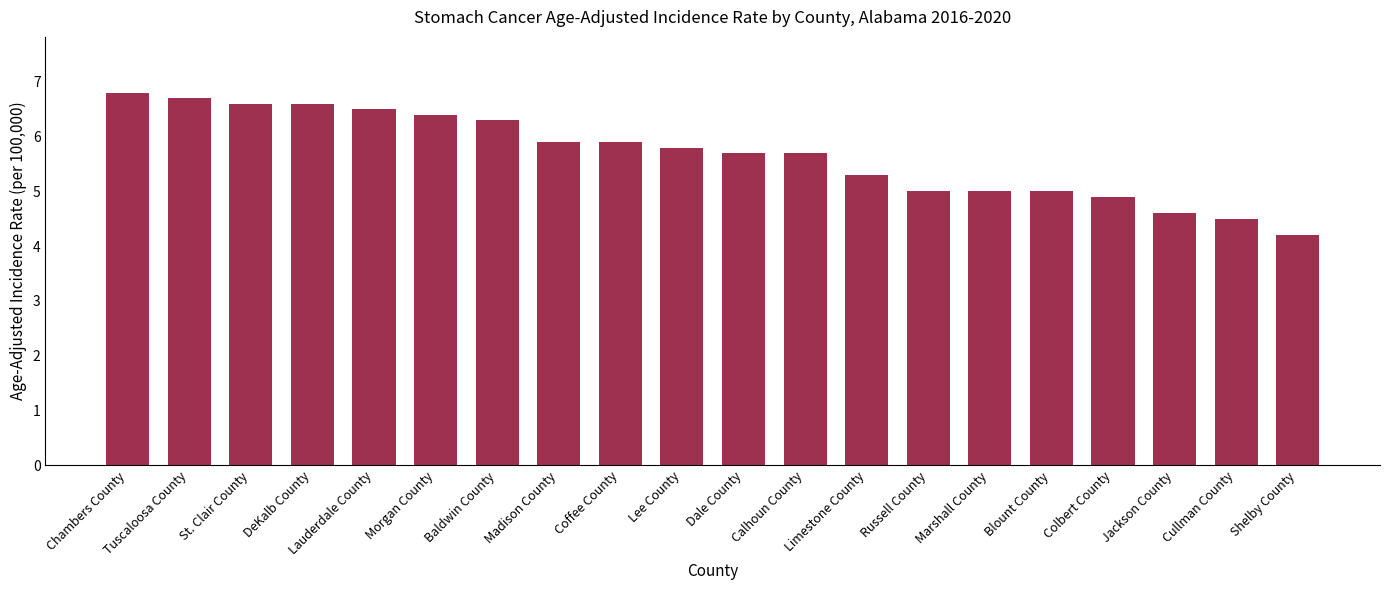

Does the chart contain stacked bars?

No